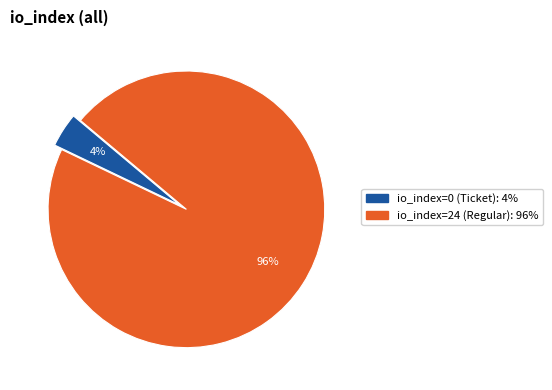

Between io_index=0 (Ticket) and io_index=24 (Regular), which is larger?

io_index=24 (Regular)